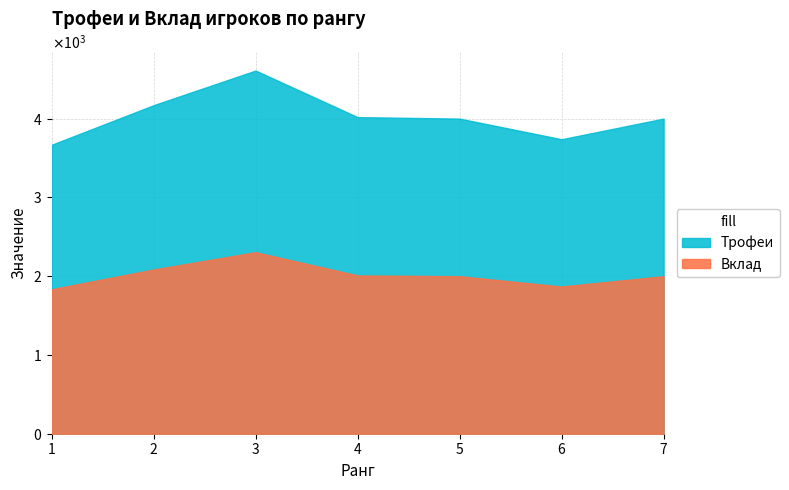

What is the sum of the Вклад values at 5 and 1?

3834